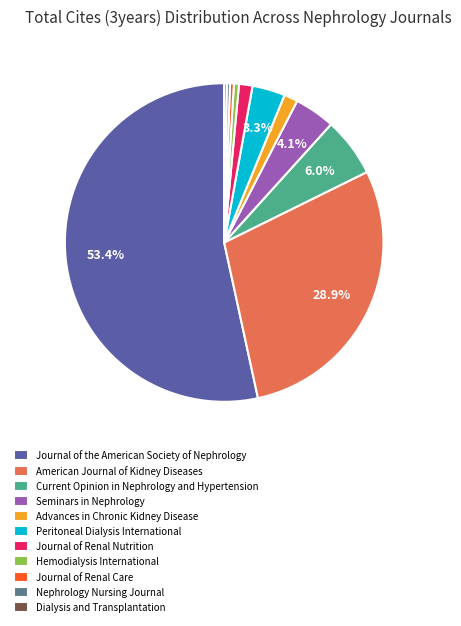

Is there any slice that represents more than half of the pie?

Yes